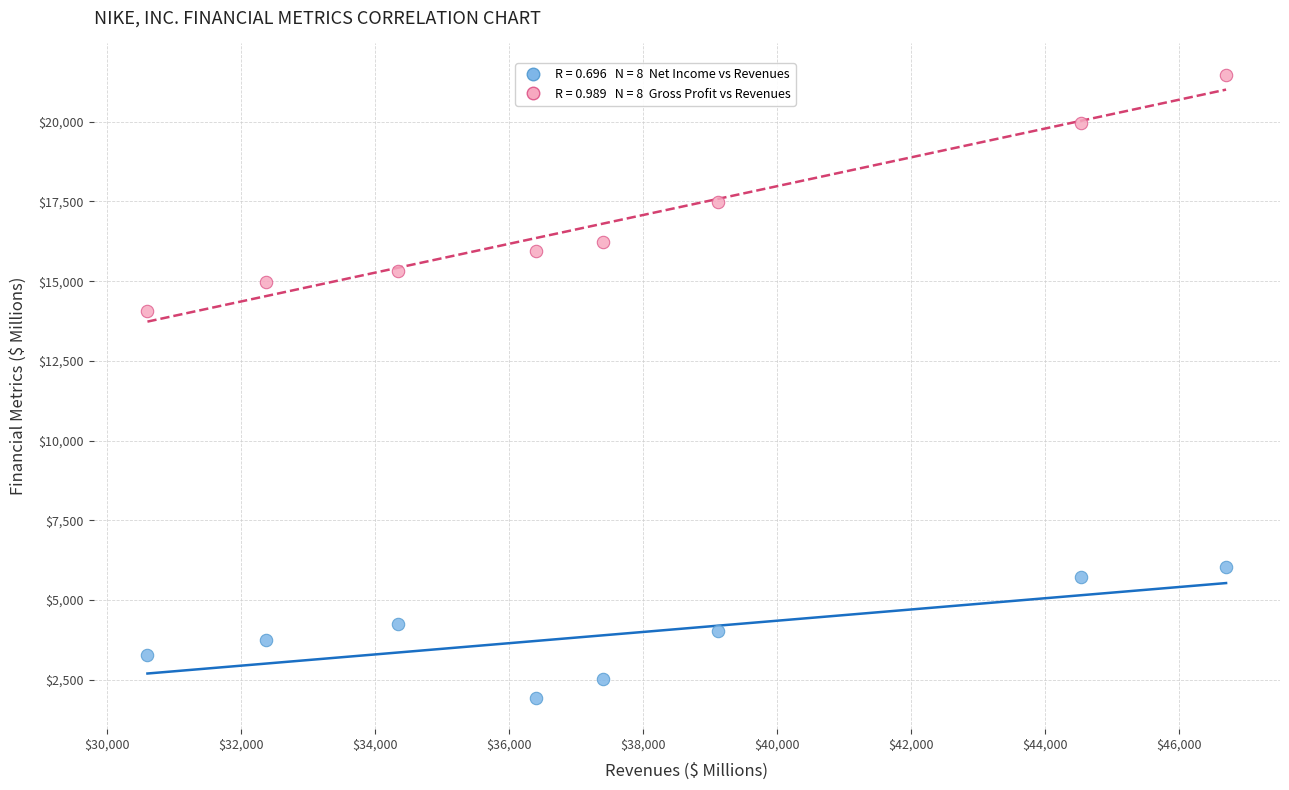

Across all data points, what is the range of Y values (max minus min)?

19546